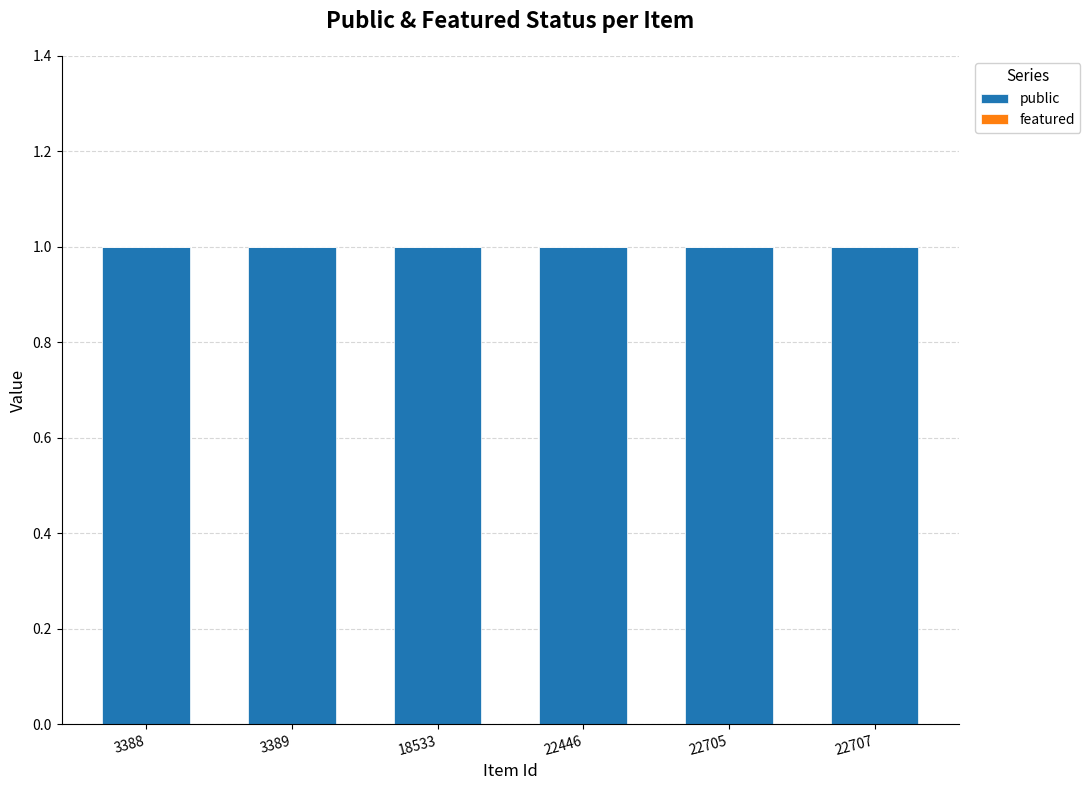

Are the bars horizontal?

No